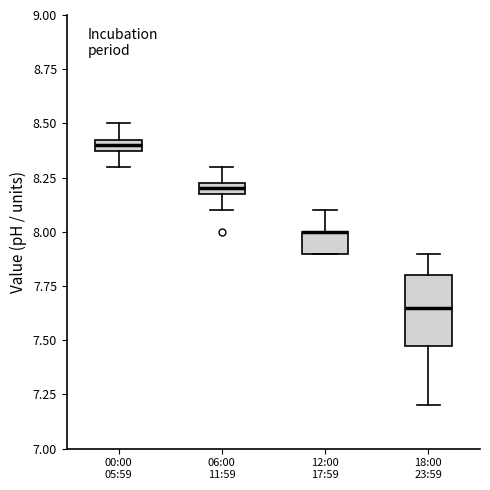

Where is the lower edge of the box for 06:00 11:59 on the y-axis? The values are not printed on the chart, so give them approximately, as read against the axis.

8.20